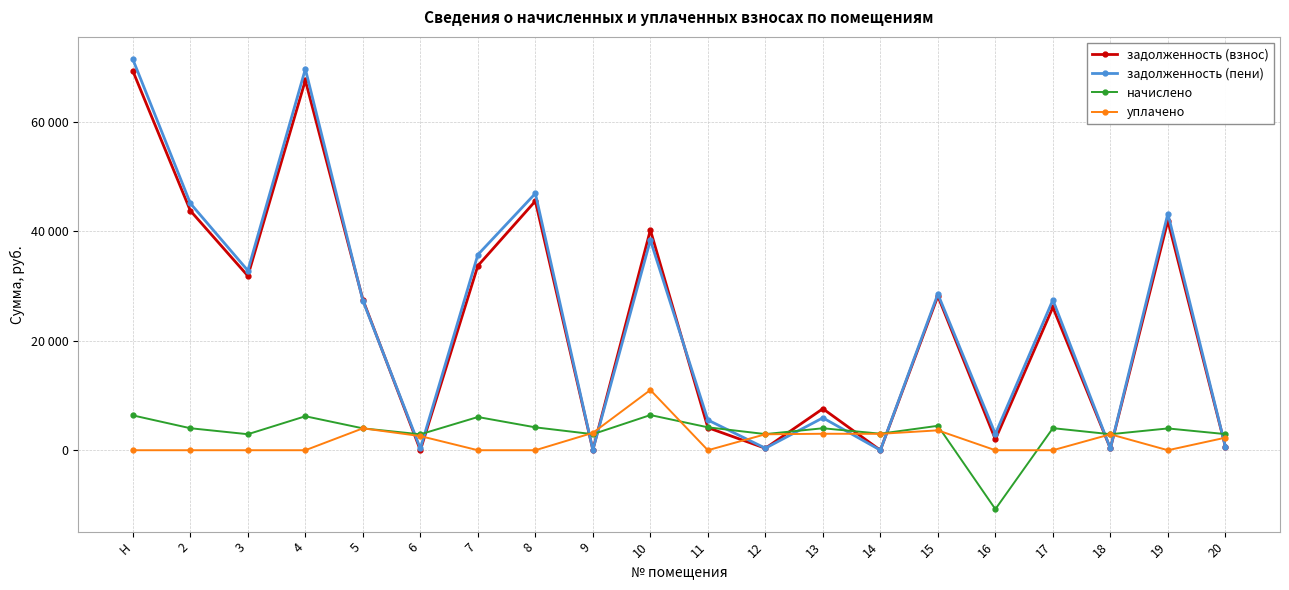

Between which two adjacent categories do задолженность (взнос) and начислено first intersect?

5 and 6